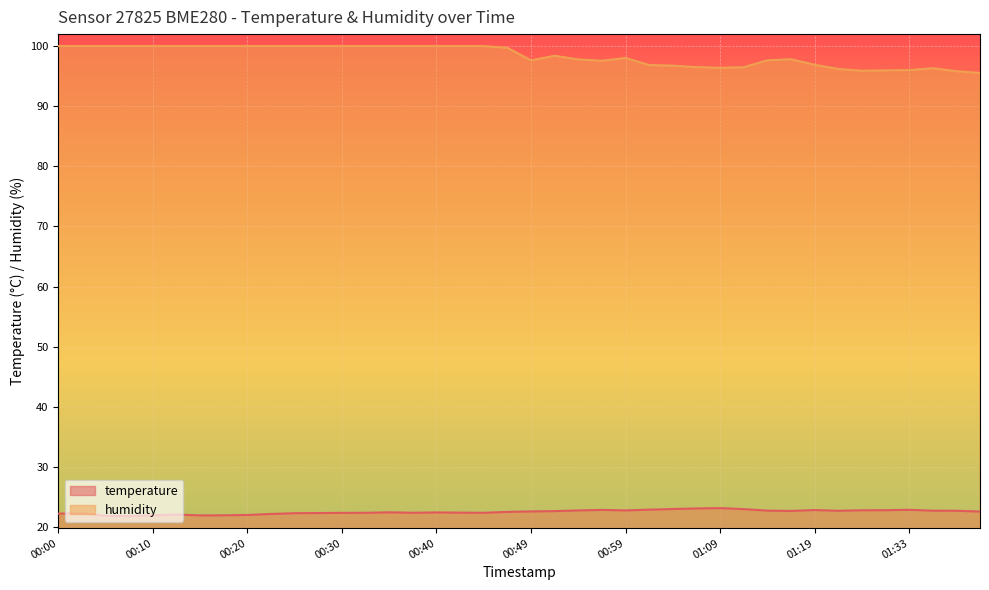

Is the value of temperature at 00:42 greater than the value of humidity at 00:27?

No